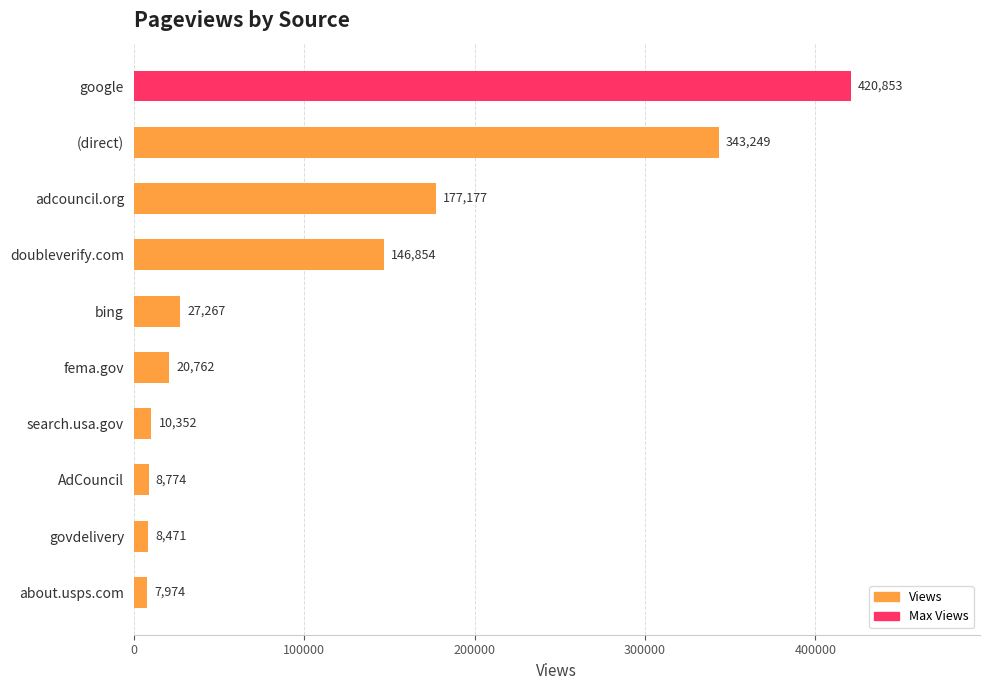

What is the value of the 6th bar from the top?

20762